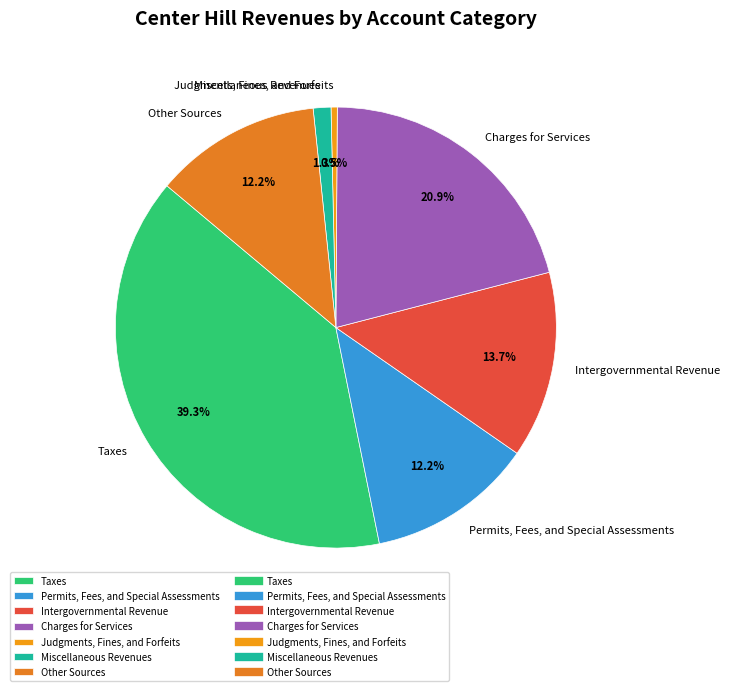

To the nearest percent, what portion does Miscellaneous Revenues represent?

1%